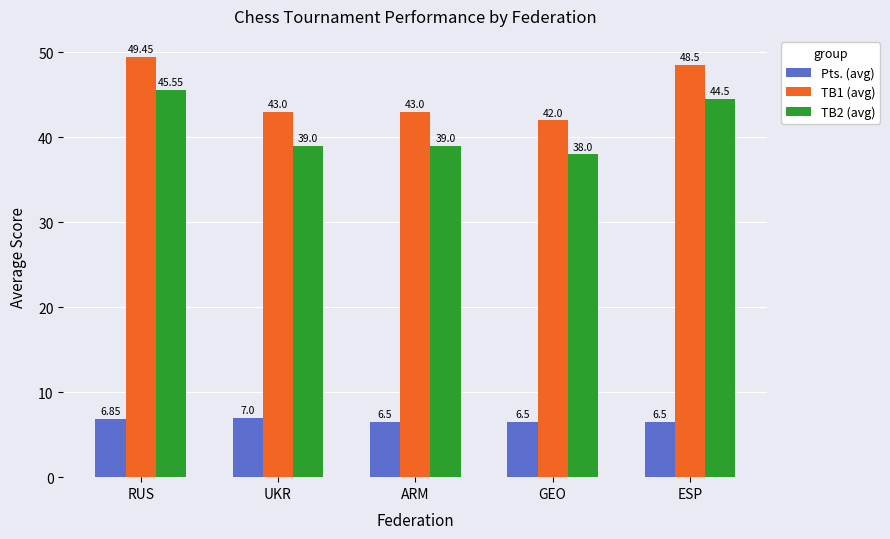

What is the difference between the second highest and minimum values in the TB2 (avg) series?

6.5